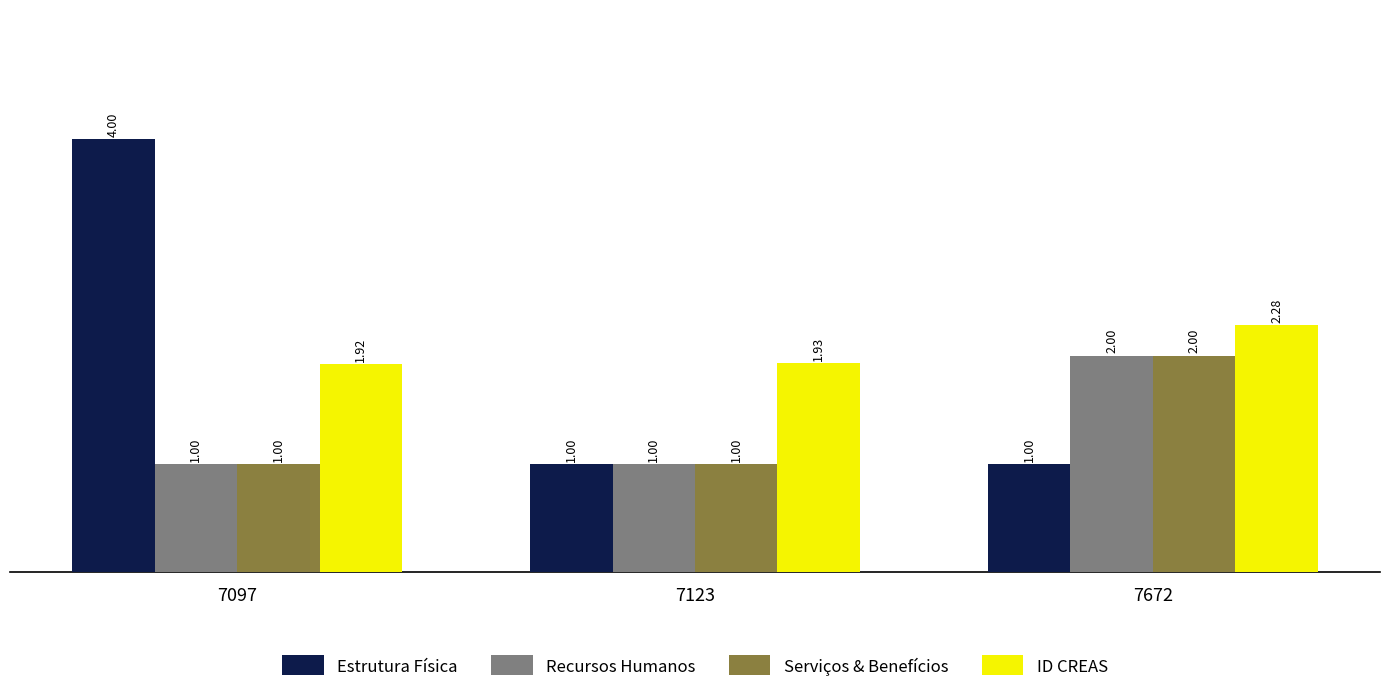

What is the average value of the Serviços & Benefícios series?

1.3